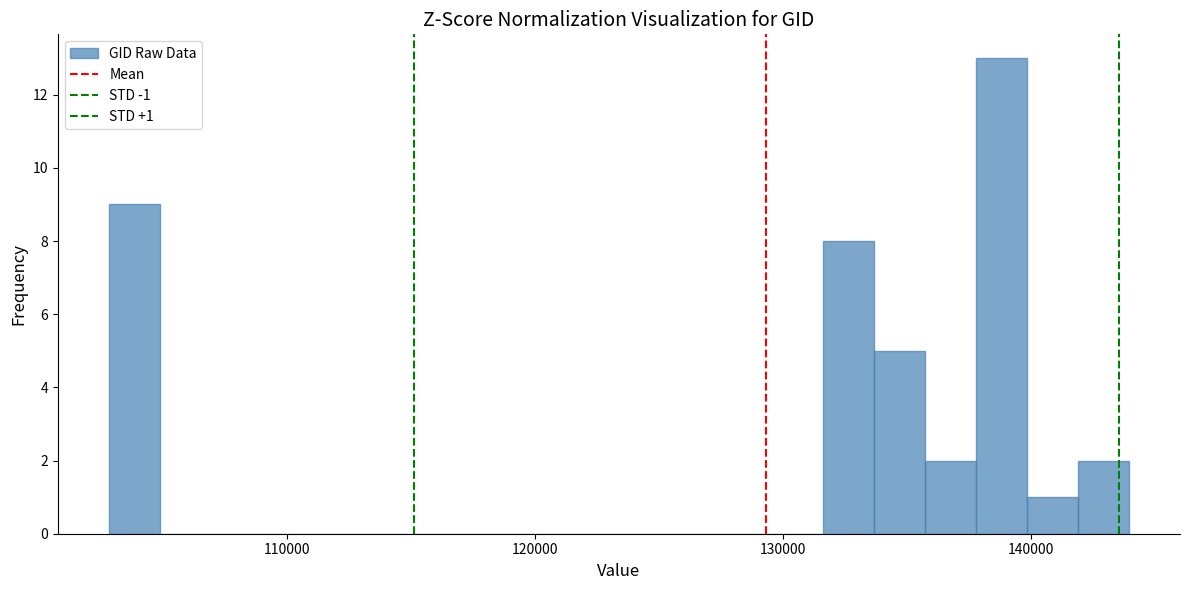

Around what value on the x-axis is the tallest bar? Give the approximate position of its centre, as read against the axis.

139000